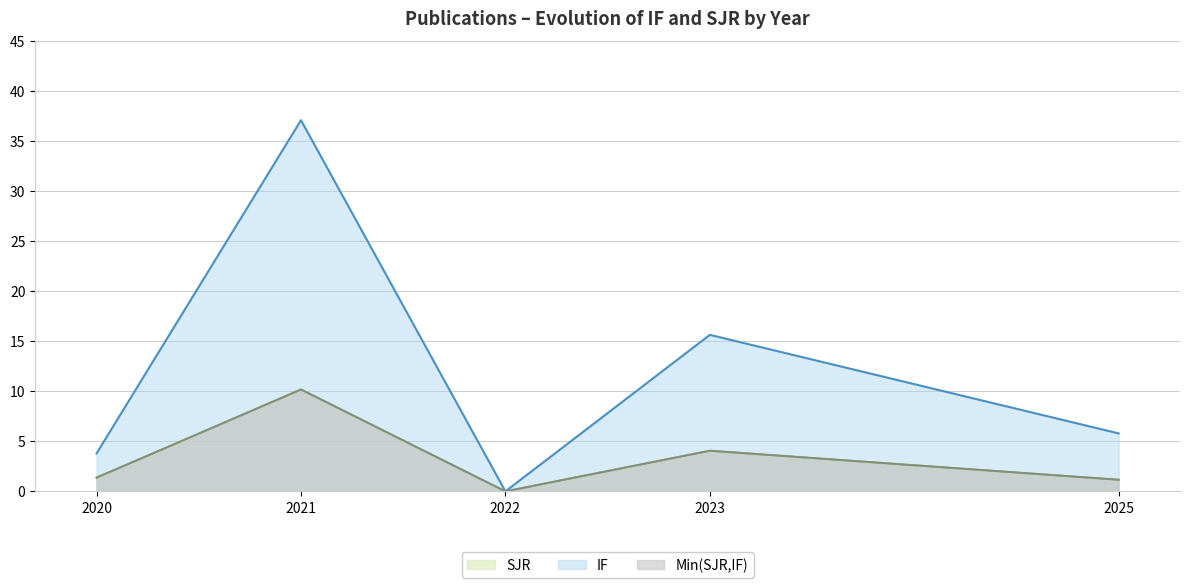

Does the chart display data point markers on the line(s)?

No